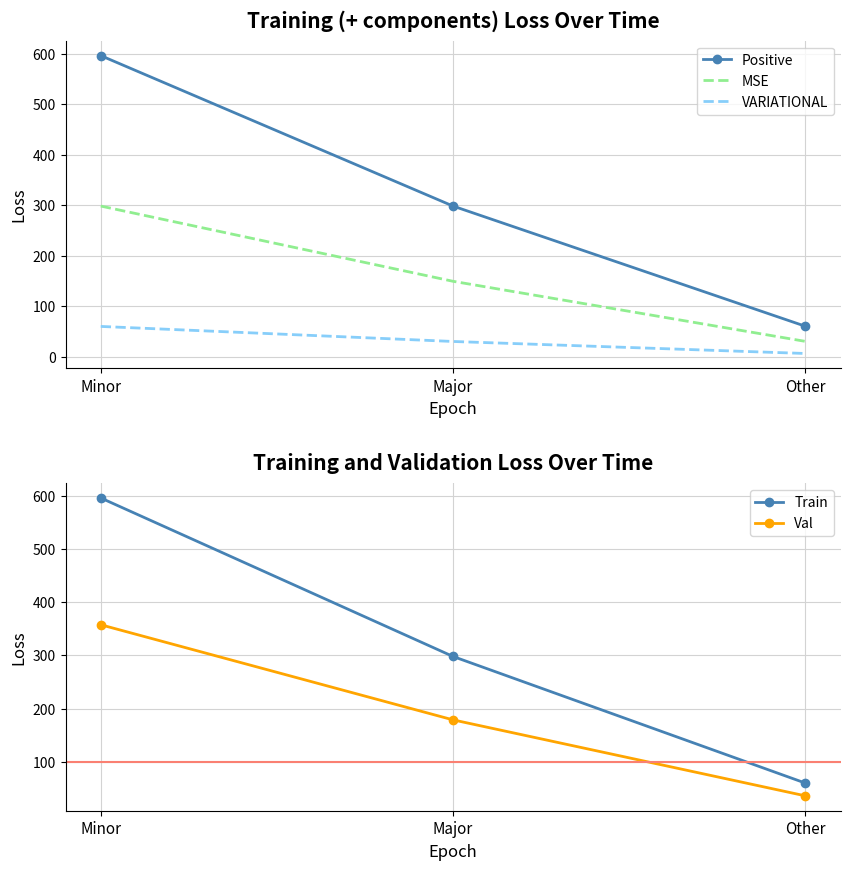

At which label does Positive first exceed 298?

Minor